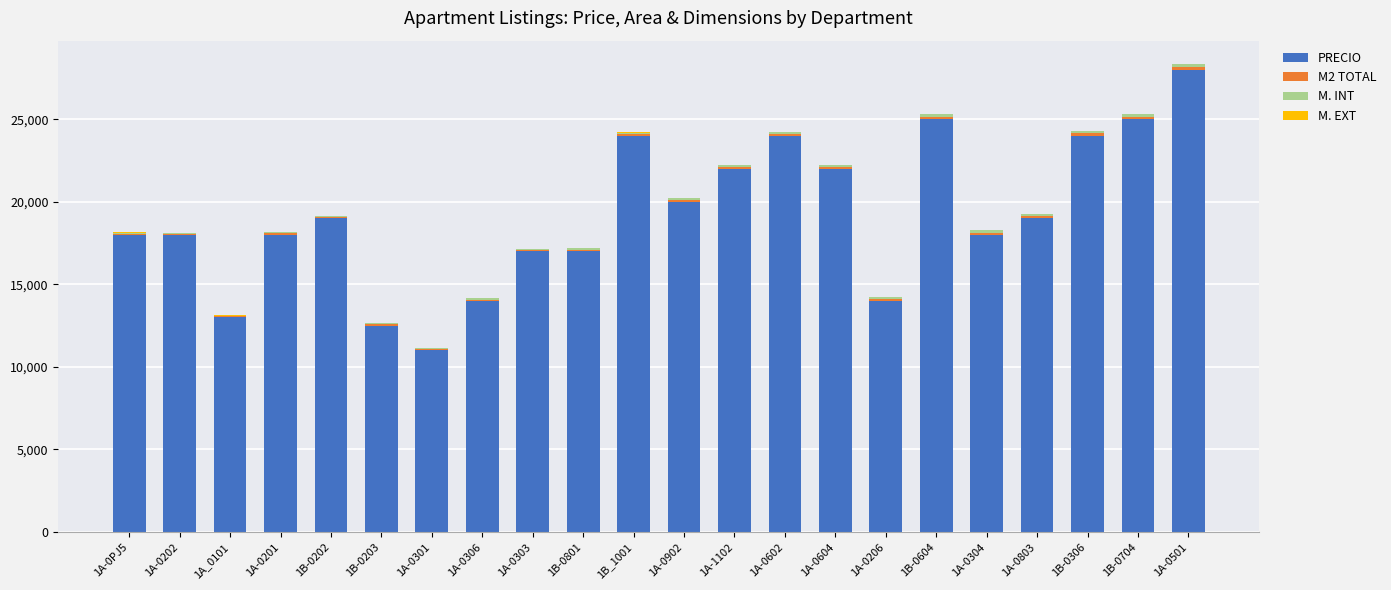

What is the sum of all PRECIO values?

422500.0